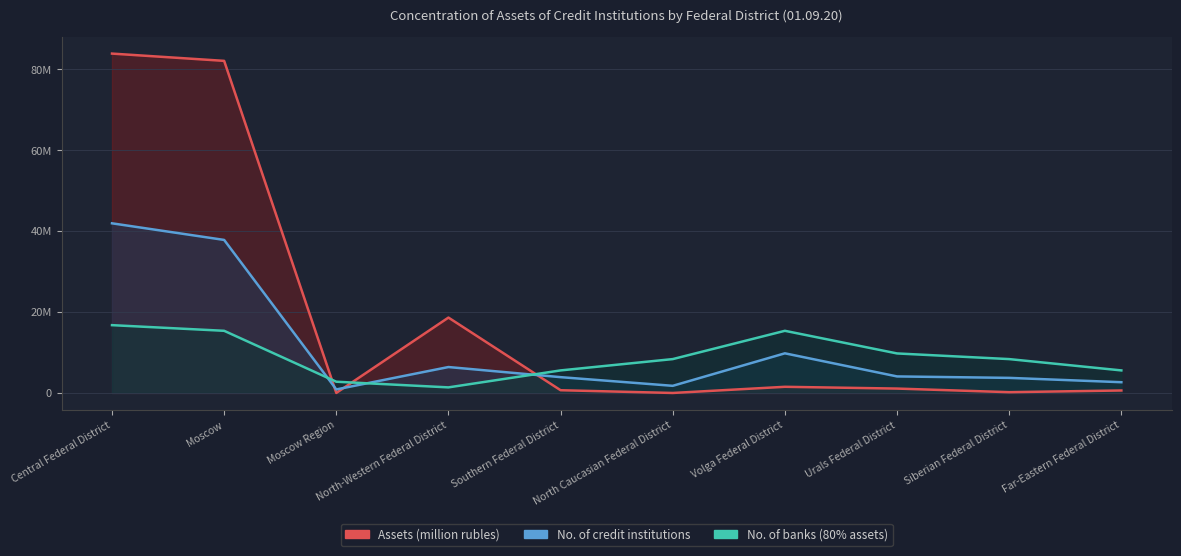

How many data points does each series have?

10